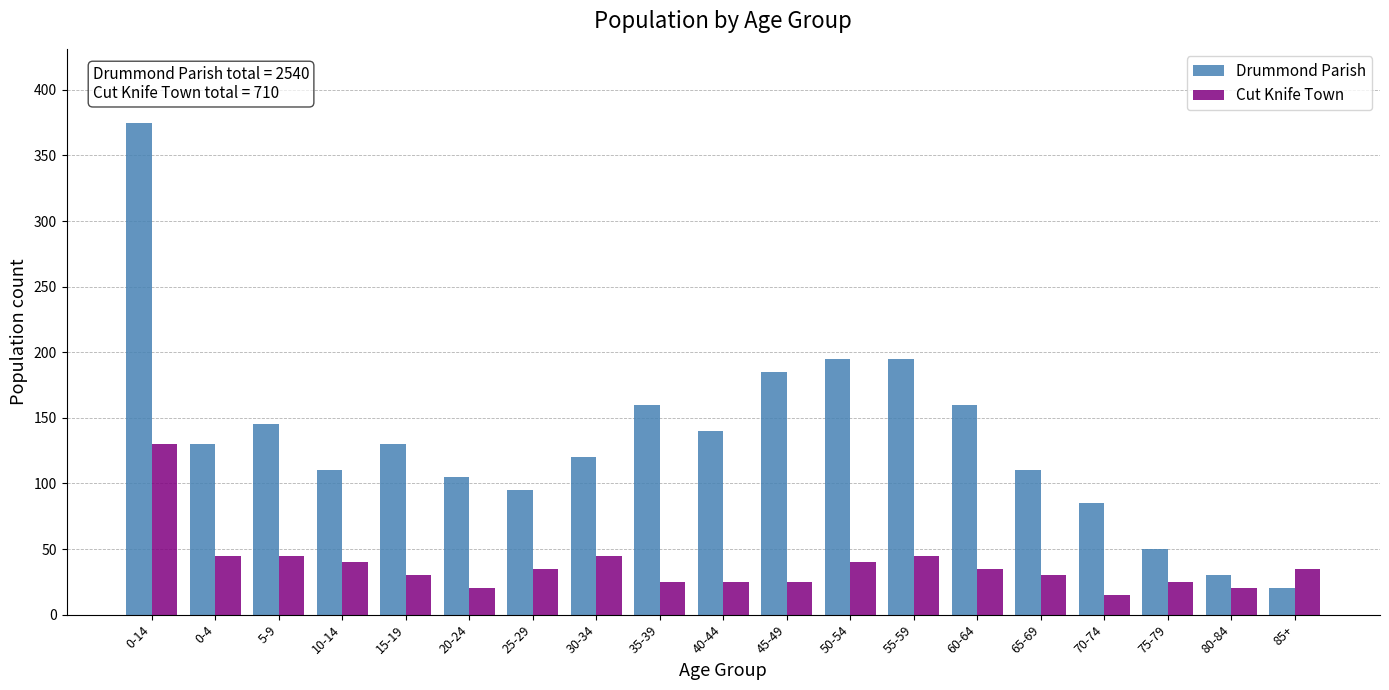

Is it true that Drummond Parish equals 70 at 45-49?

False